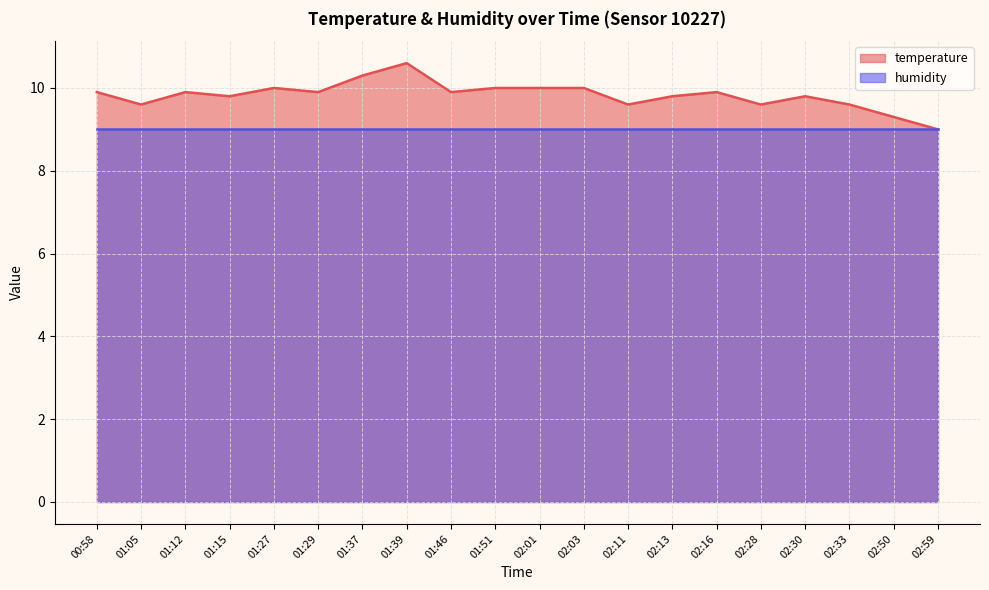

Where is the data nearest to the value 9?

02:59